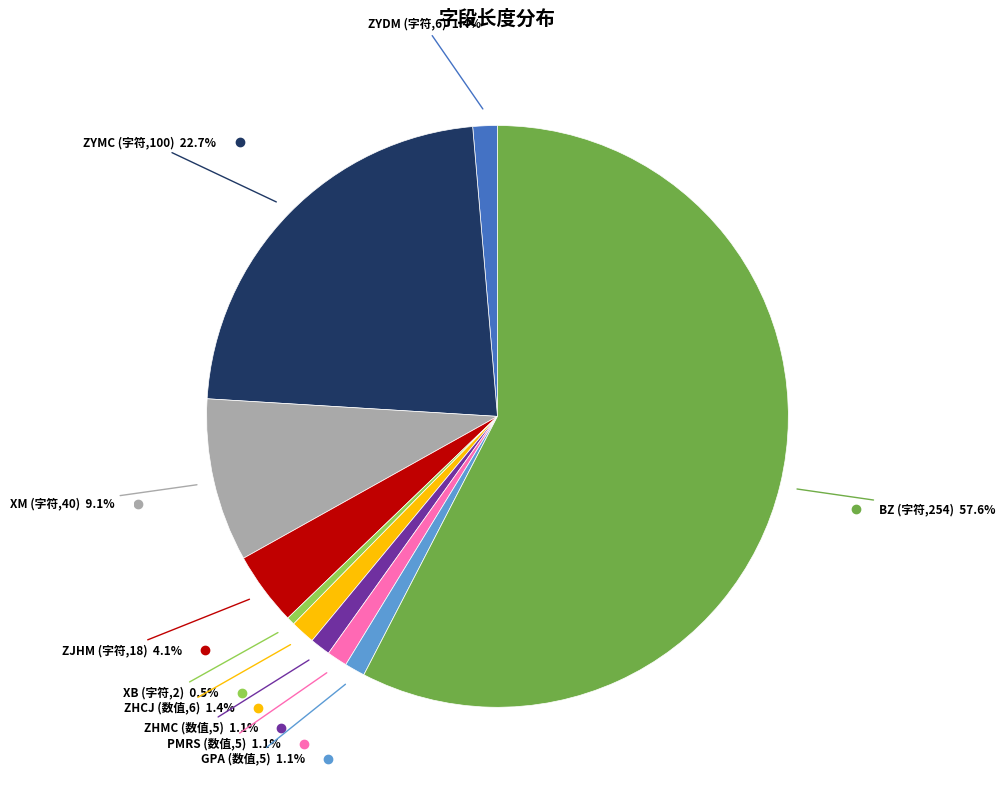

How many segments does this pie chart have?

10